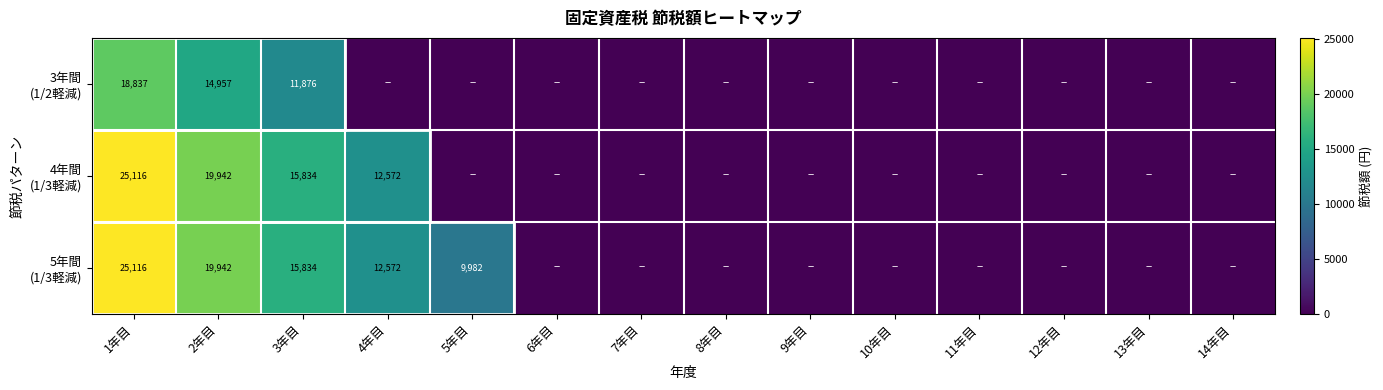

Which category has the lowest value across all series?

4年目